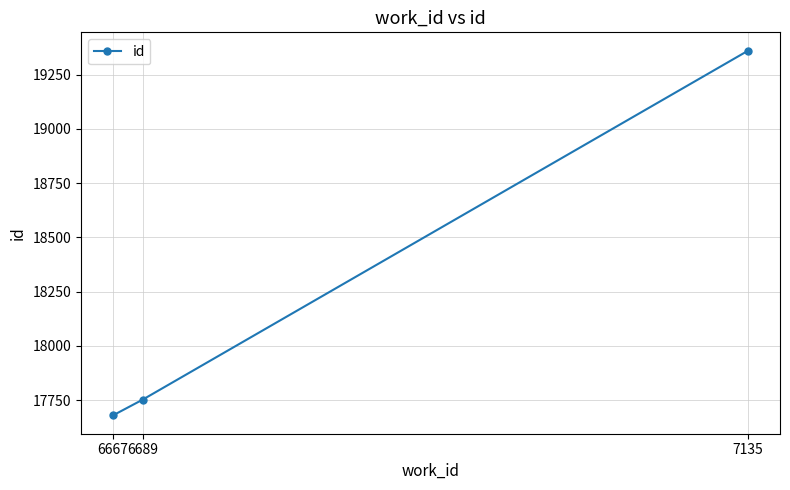

What is the sum of all values?

54792